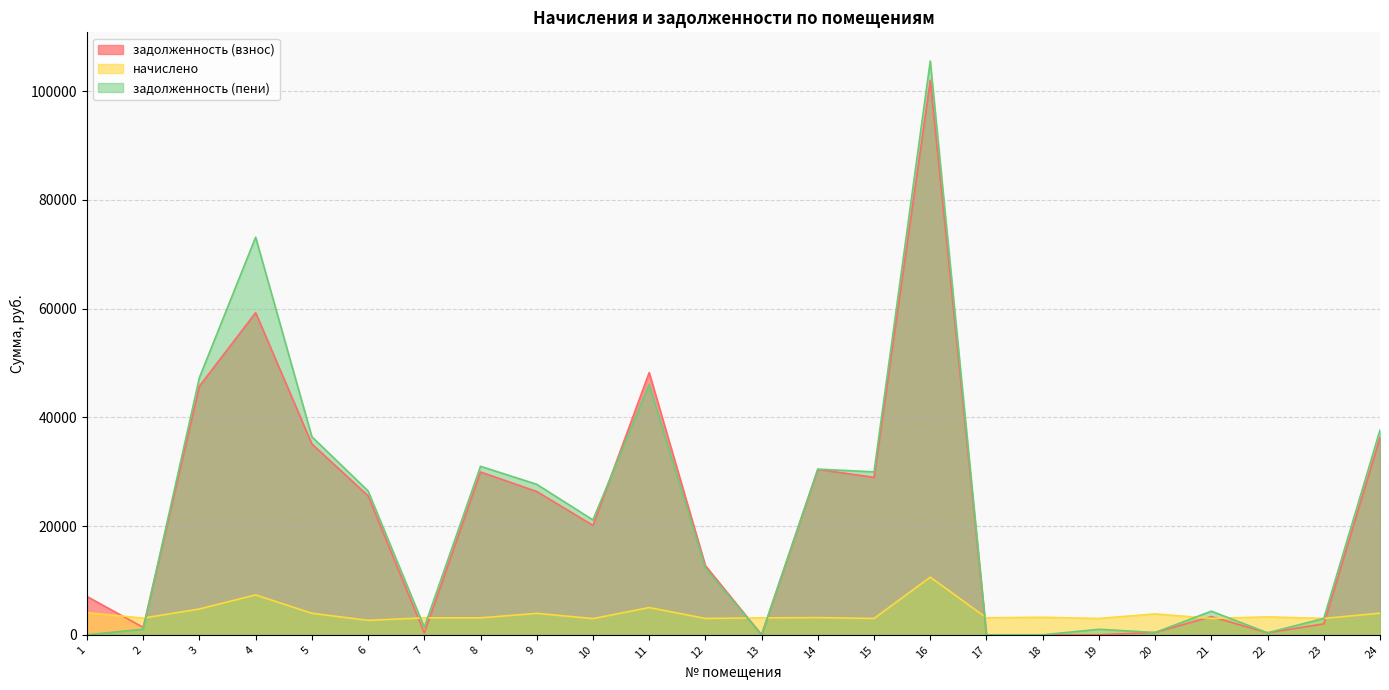

Which series has the largest total across all categories?

задолженность (пени)